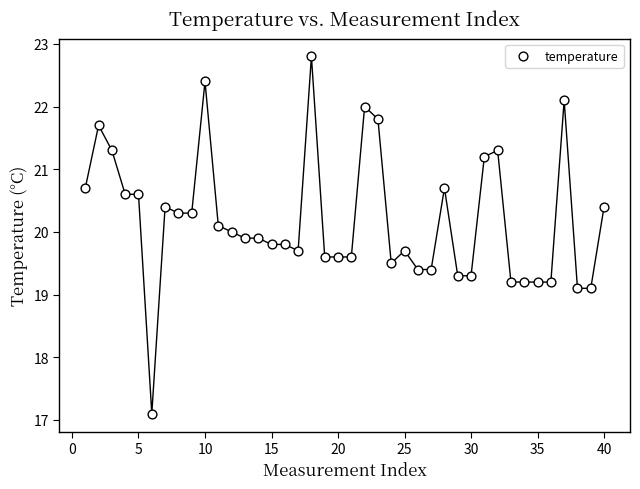

What is the range of X values (max minus min)?

39.0